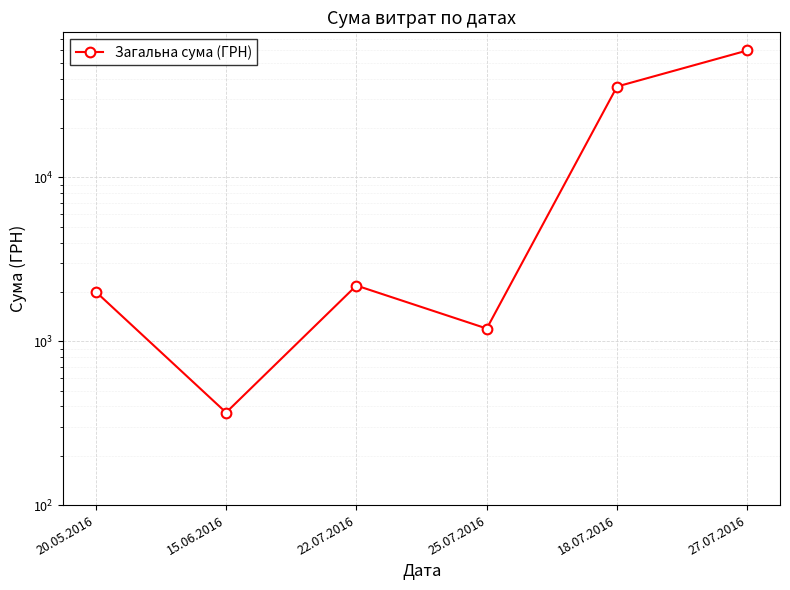

Reading left to right, what are all the values shown in this chart?

20.05.2016=2007.0	15.06.2016=367.2	22.07.2016=2188.9	25.07.2016=1196.0	18.07.2016=35904.0	27.07.2016=59622.0